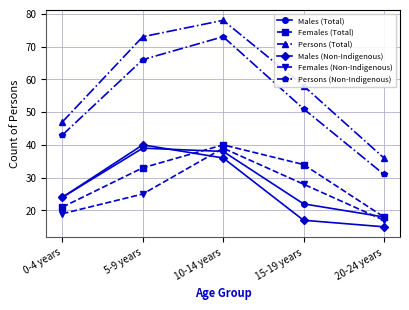

Which series has the largest total across all categories?

Persons (Total)